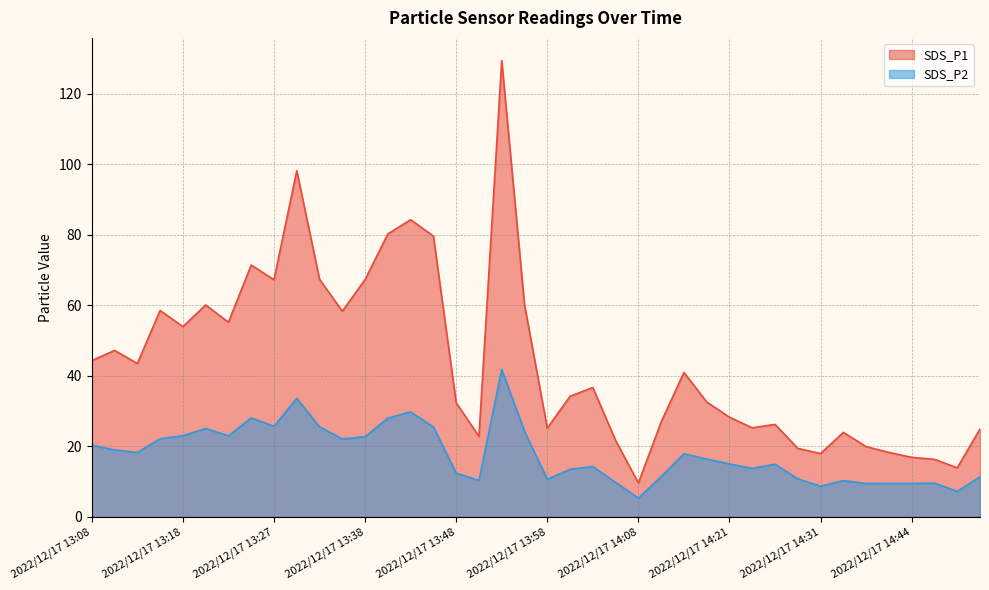

What is the spread (max minus min) of values at 2022/12/17 13:25?

43.4